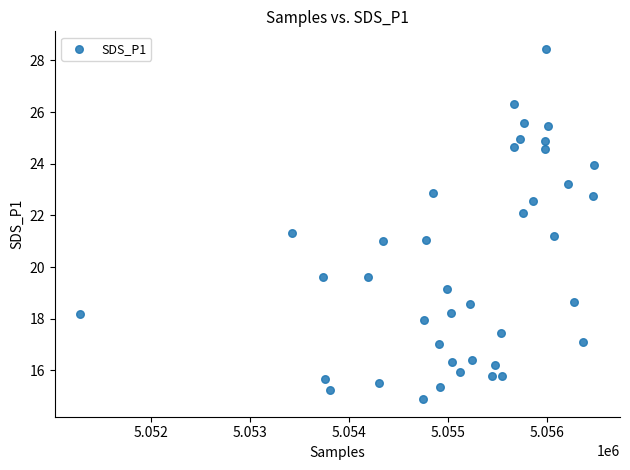

What is the range of Y values (max minus min)?

13.6